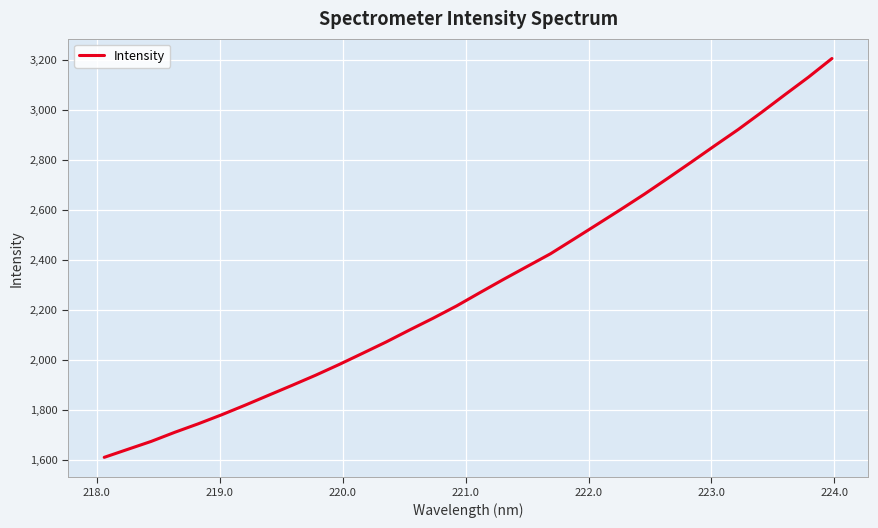

What is the greatest value displayed?

3206.4